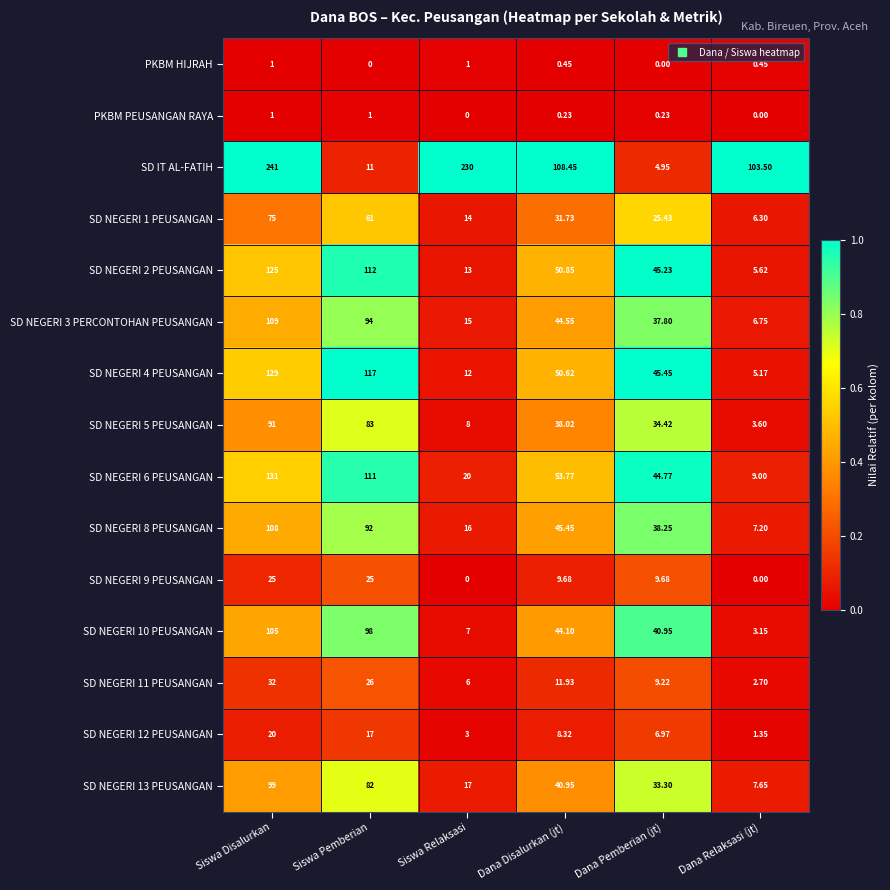

How many categories are shown in the chart?

6